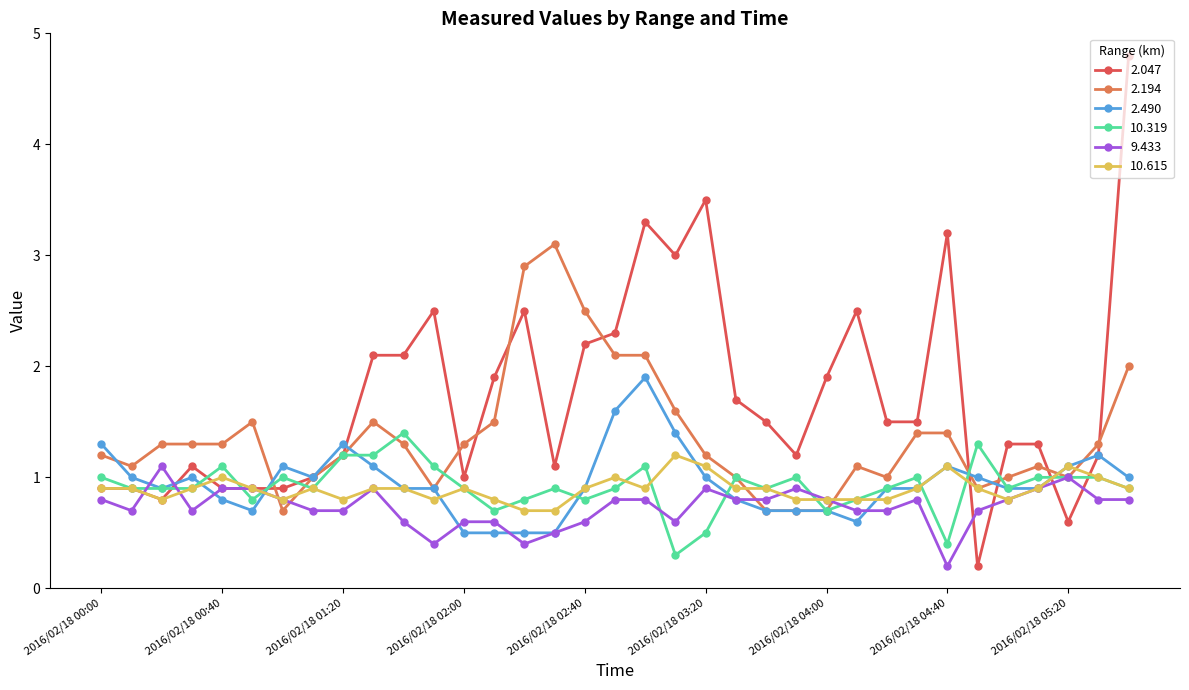

Which series has the largest range (max minus min)?

2.047